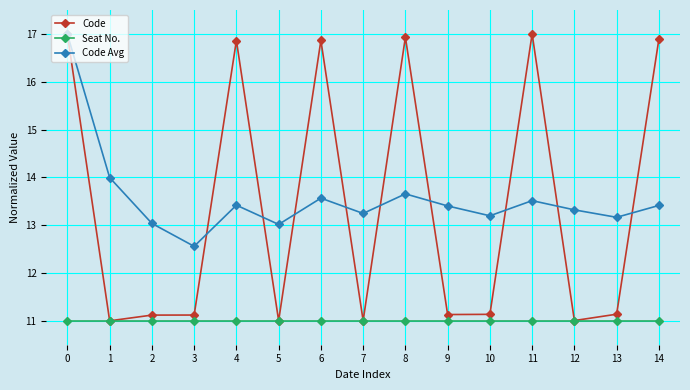

What is the spread (max minus min) of values at 4?

5.9